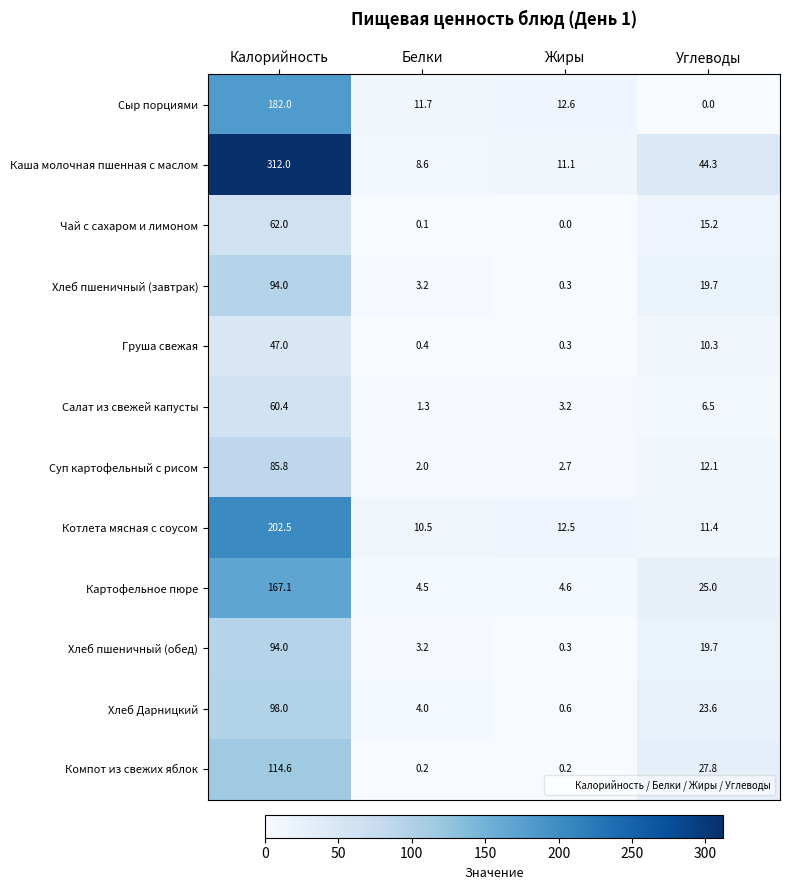

What value does the Компот из свежих яблок series have at Калорийность?

114.6